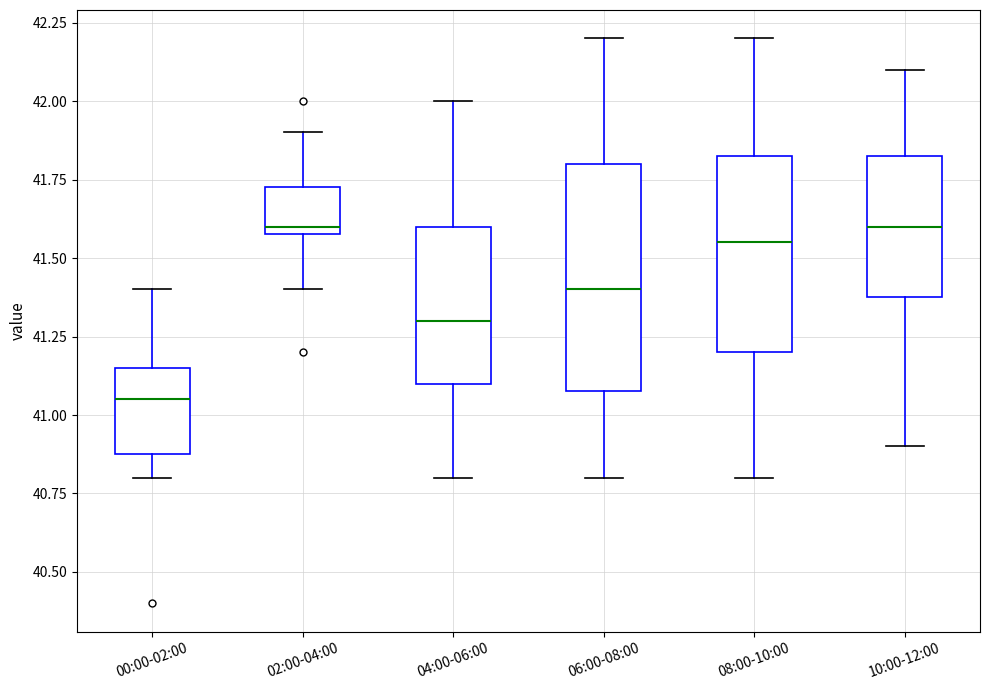

Reading left to right, transcribe this box plot: for each box, give where its median line is, the range the box spans, and where its two whiskers end, as read against the y-axis. The values are not printed on the chart, so give them approximately, as read against the axis.

00:00-02:00: median 41.05, box 40.90 to 41.15, whiskers 40.80 to 41.40
02:00-04:00: median 41.60 (just above the box's lower edge), box 41.60 to 41.75, whiskers 41.40 to 41.90
04:00-06:00: median 41.30, box 41.10 to 41.60, whiskers 40.80 to 42.00
06:00-08:00: median 41.40, box 41.10 to 41.80, whiskers 40.80 to 42.20
08:00-10:00: median 41.55, box 41.20 to 41.85, whiskers 40.80 to 42.20
10:00-12:00: median 41.60, box 41.40 to 41.85, whiskers 40.90 to 42.10